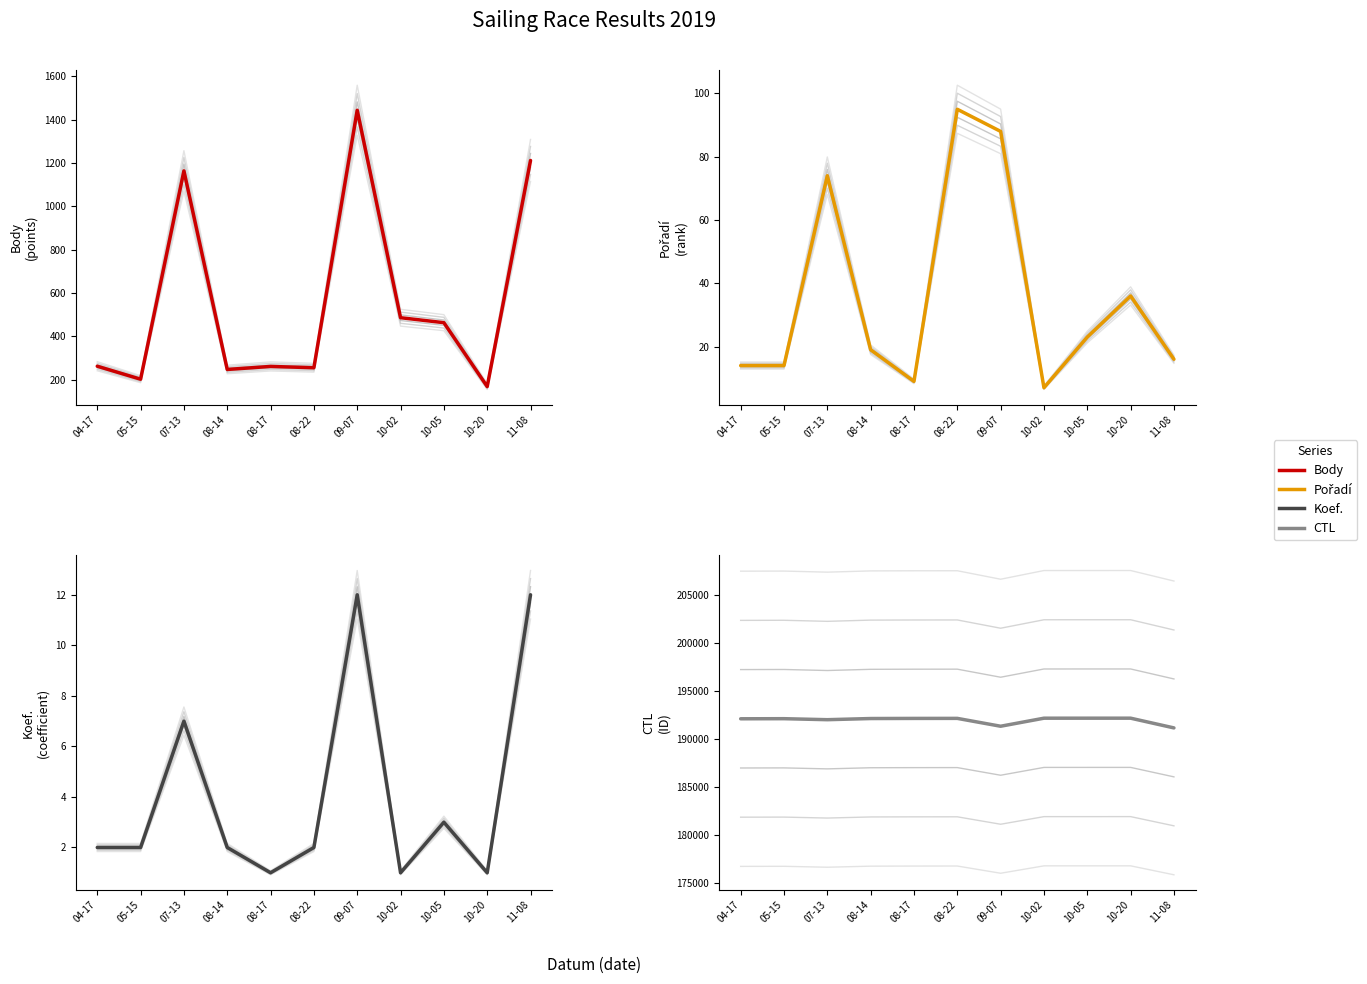

How many categories are shown in the chart?

11